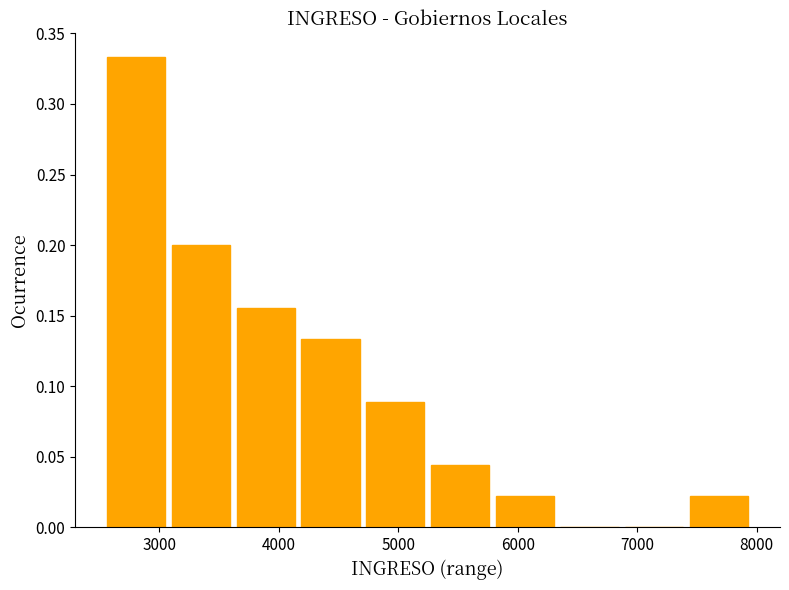

Reading left to right, transcribe this chart: for each bar, give the range it covers on the x-axis and its height. Neither the bar edges nor the heights are printed on the chart, so give them approximately, as read against the axes.

2500 to 3100: 0.335
3100 to 3600: 0.200
3600 to 4200: 0.155
4200 to 4700: 0.135
4700 to 5200: 0.090
5200 to 5800: 0.045
5800 to 6300: 0.020
6300 to 6900: 0
6900 to 7400: 0
7400 to 8000: 0.020